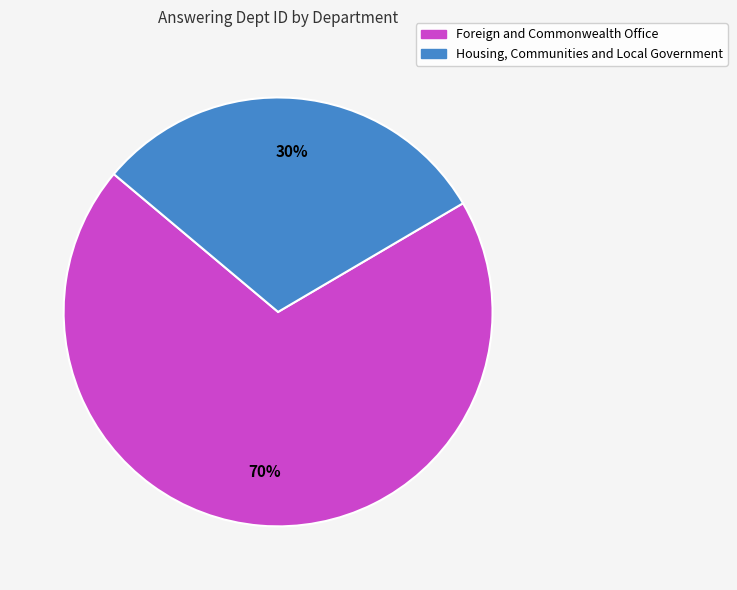

To the nearest percent, what percentage of the pie is Foreign and Commonwealth Office?

70%